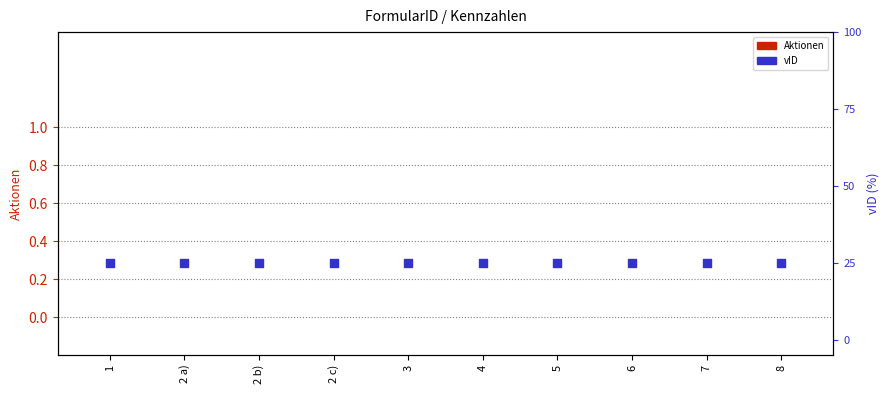

At which category is the sum across all series the highest?

1